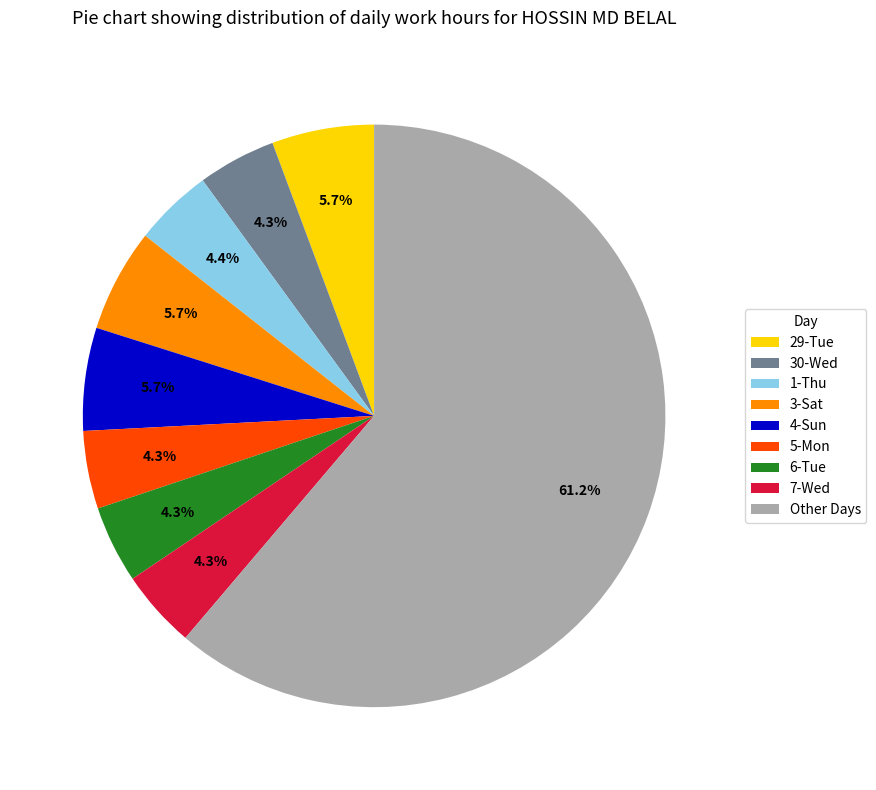

Is 5-Mon the majority of the pie?

No